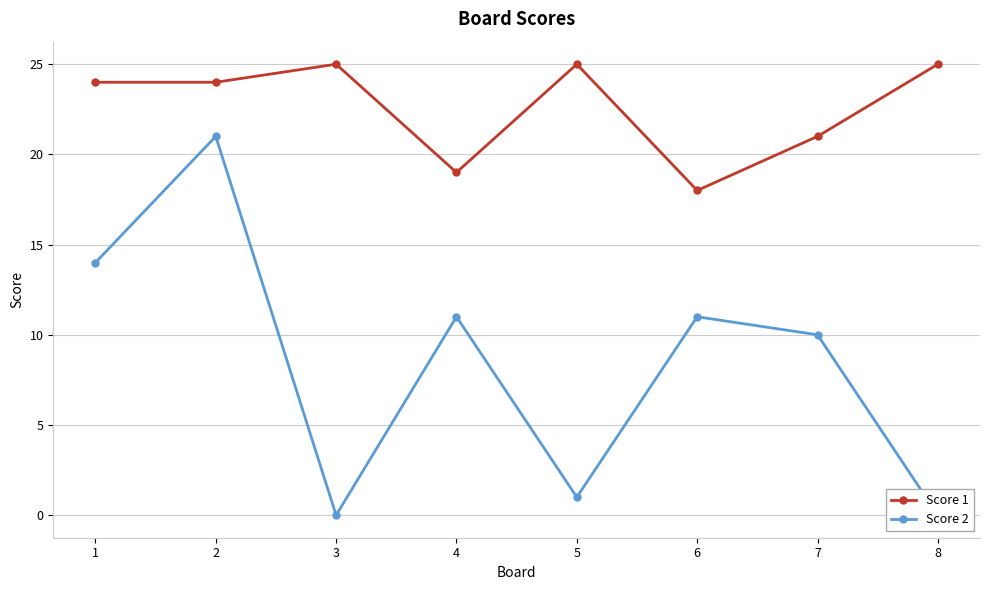

Count the Score 1 values in the range 21 to 25.

6